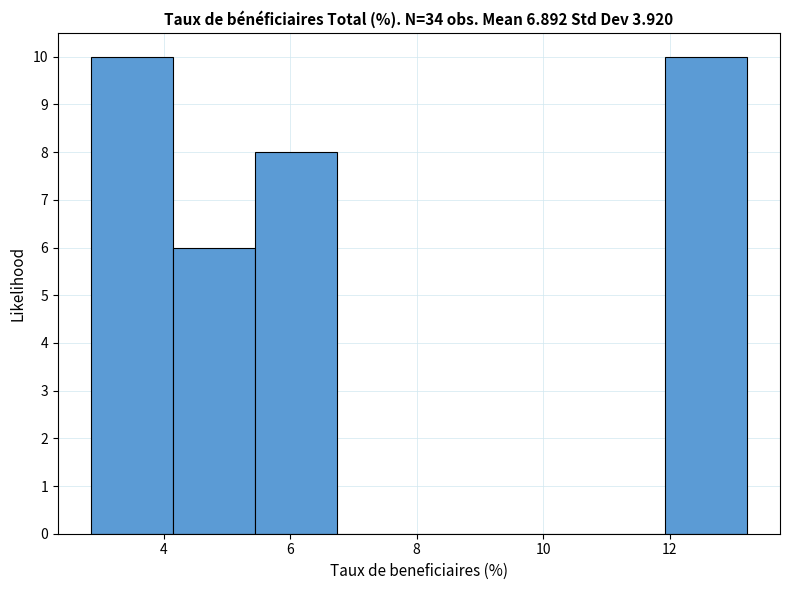

Reading left to right, transcribe this chart: for each bar, give the range it covers on the x-axis and its height. Neither the bar edges nor the heights are printed on the chart, so give them approximately, as read against the axes.

2.8 to 4.2: 10
4.2 to 5.4: 6
5.4 to 6.8: 8
6.8 to 8.0: 0
8.0 to 9.4: 0
9.4 to 10.6: 0
10.6 to 12.0: 0
12.0 to 13.2: 10